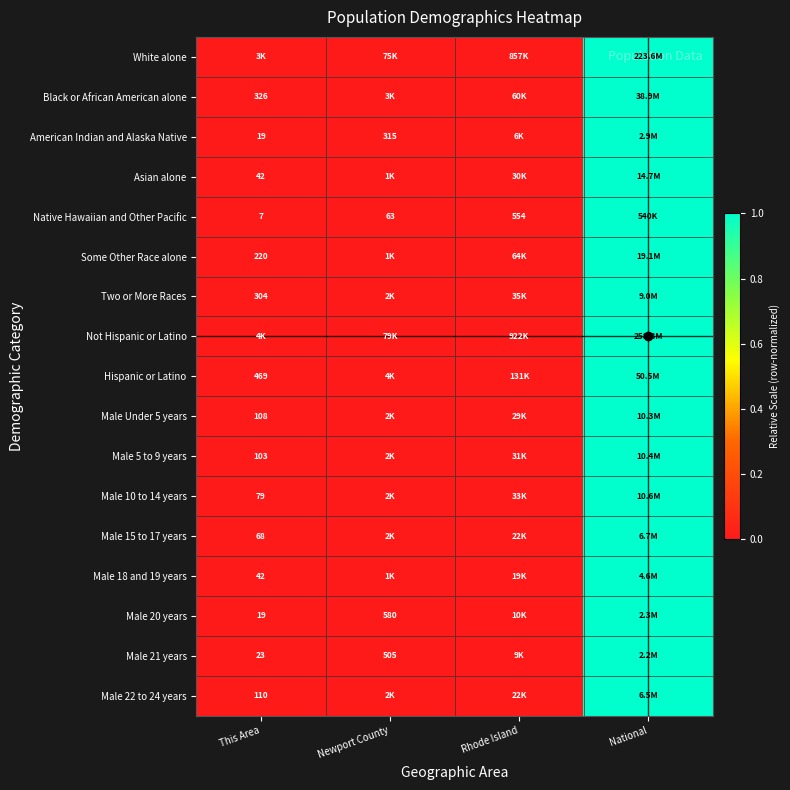

Which label corresponds to the largest value in the chart?

National